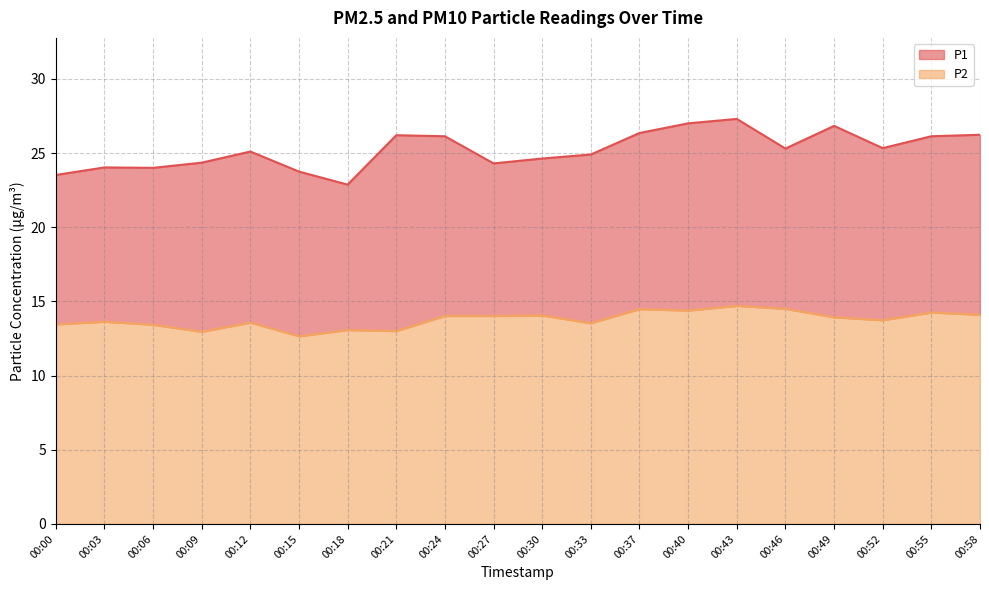

True or false: P1 and P2 intersect in this chart.

False